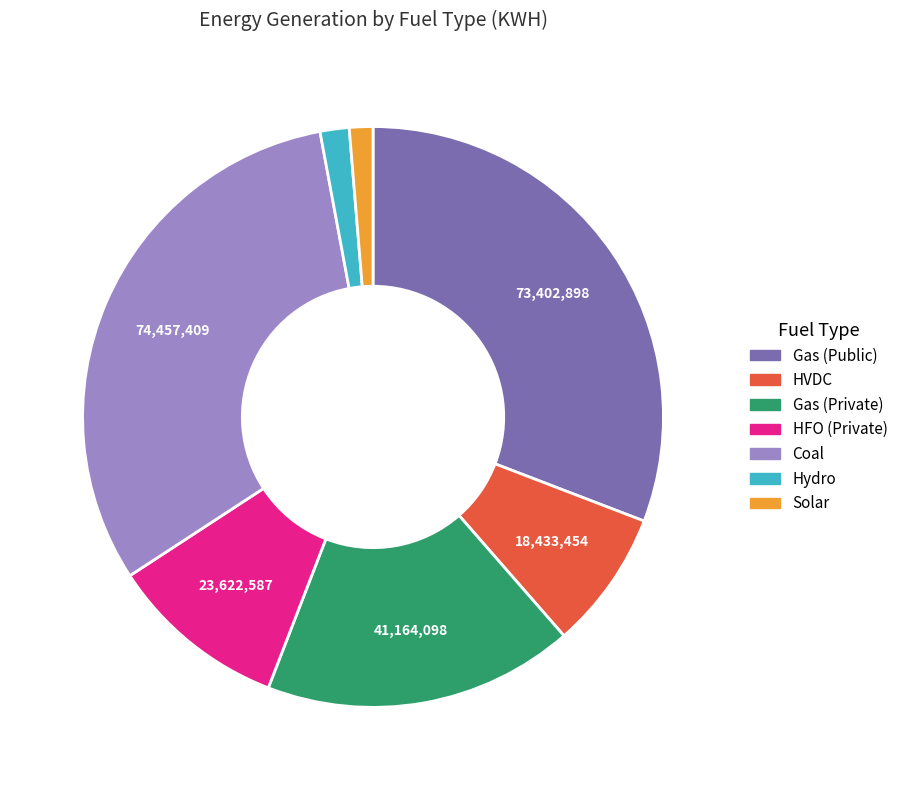

Is it true that Gas (Public) is 31% of the pie?

True